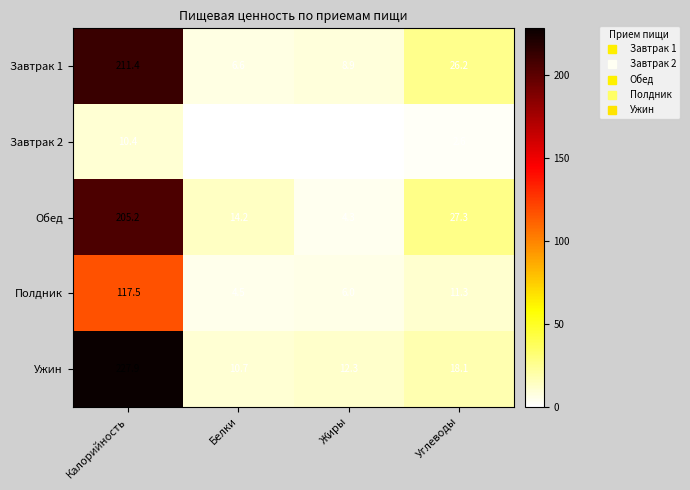

What is the spread (max minus min) of values at Калорийность?

217.5